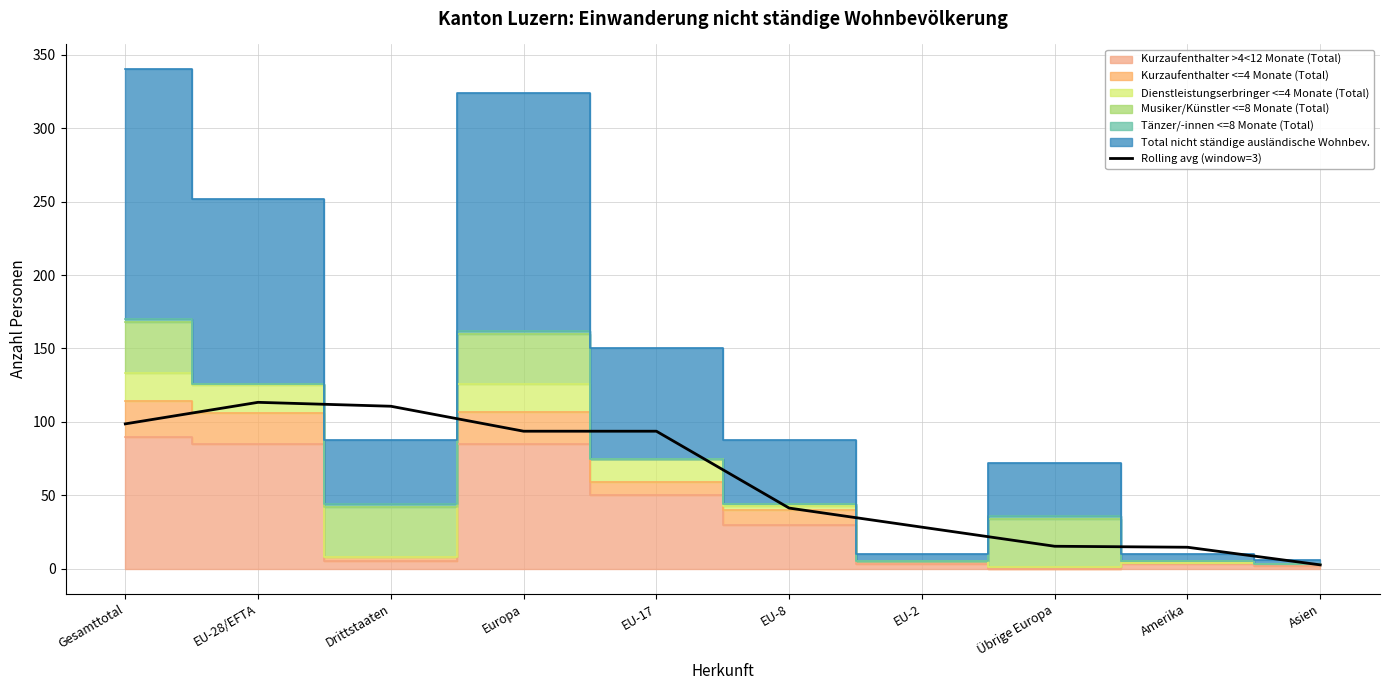

Reading left to right, list all the values displayed in this chart.

Gesamttotal=98.7	EU-28/EFTA=113.3	Drittstaaten=110.7	Europa=93.7	EU-17=93.7	EU-8=41.3	EU-2=28.3	Übrige Europa=15.3	Amerika=14.7	Asien=2.7